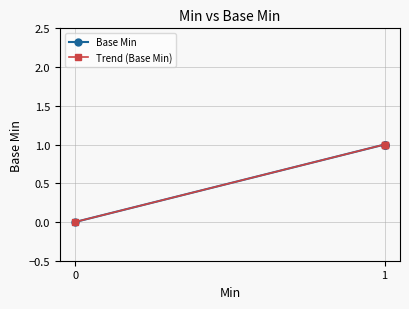

What is the difference between the Trend (Base Min) values at 1 and 0?

1.0